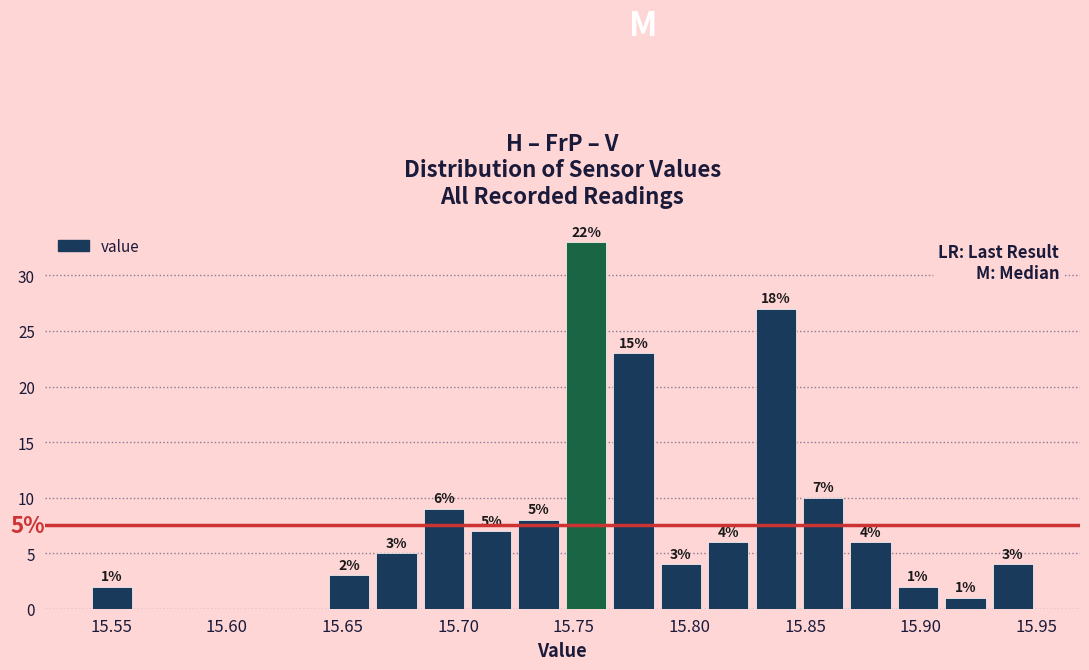

Over which range of the x-axis is the bar tallest?

15.745 to 15.765